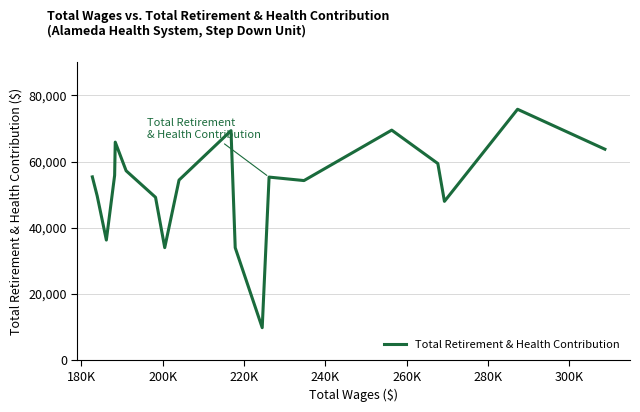

What is the maximum value shown in the chart?

75815